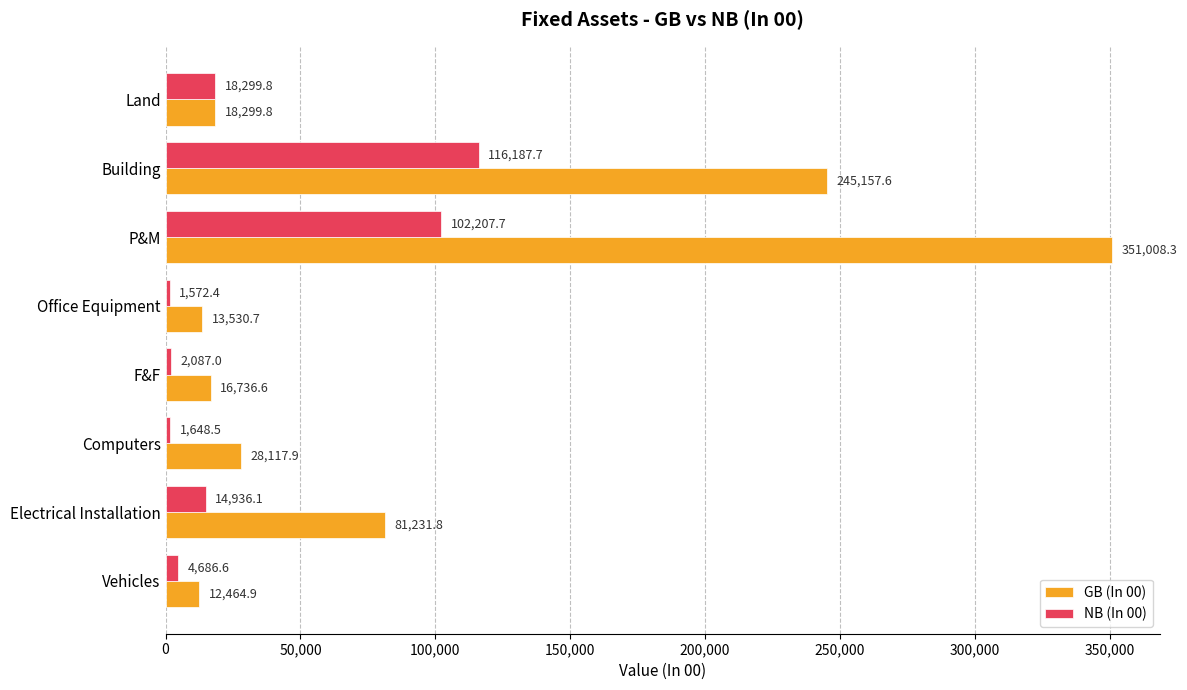

Which series has the largest range (max minus min)?

GB (In 00)